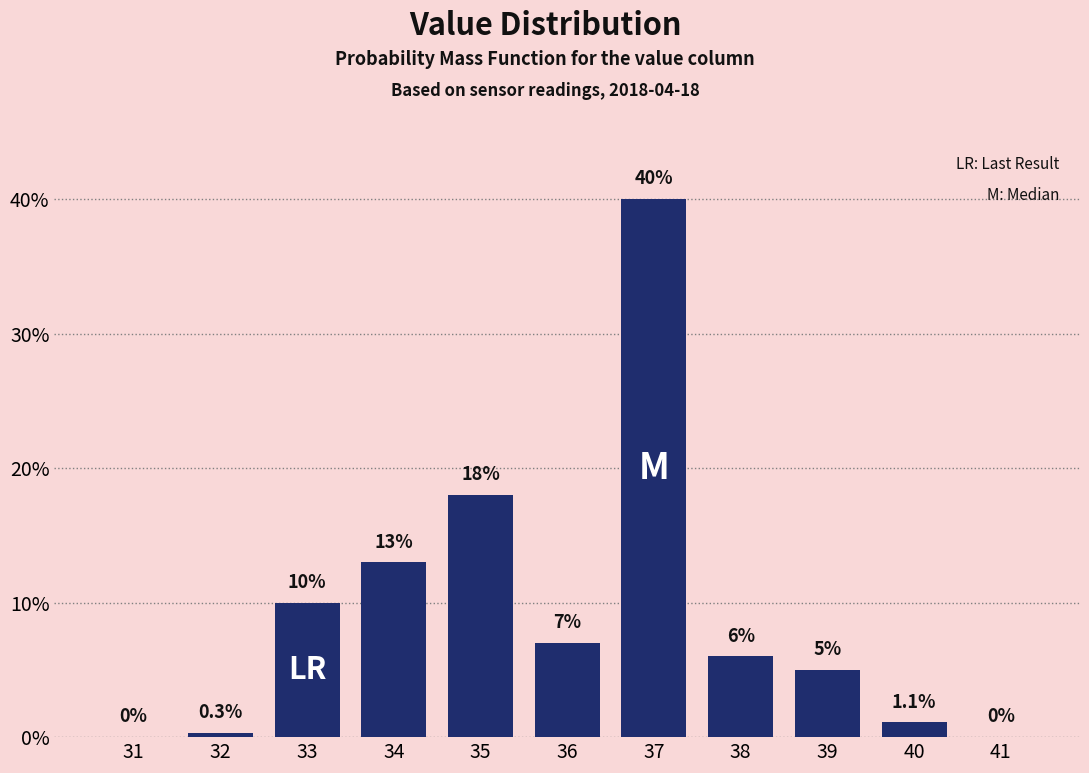

Reading left to right, list all the values displayed in this chart.

31=0.0	32=0.3	33=10.0	34=13.0	35=18.0	36=7.0	37=40.0	38=6.0	39=5.0	40=1.1	41=0.0